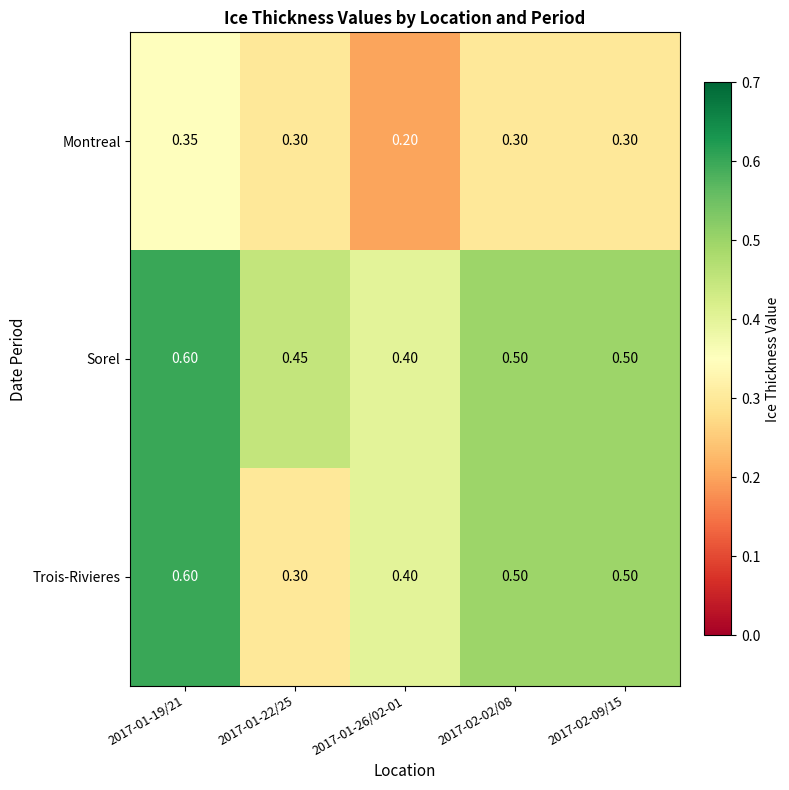

Is the value of Sorel at 2017-02-02/08 greater than the value of Trois-Rivieres at 2017-01-26/02-01?

Yes